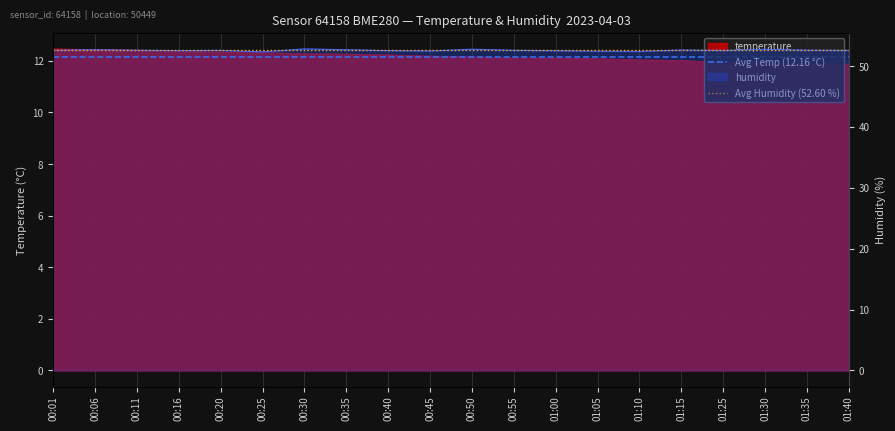

True or false: Avg Humidity (52.60 %) has a value of 52.6 at 00:06.

True